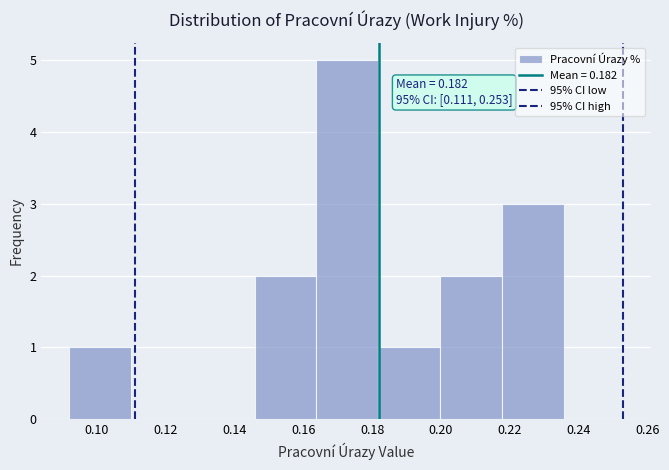

Which range on the x-axis has the tallest bar?

0.164 to 0.182